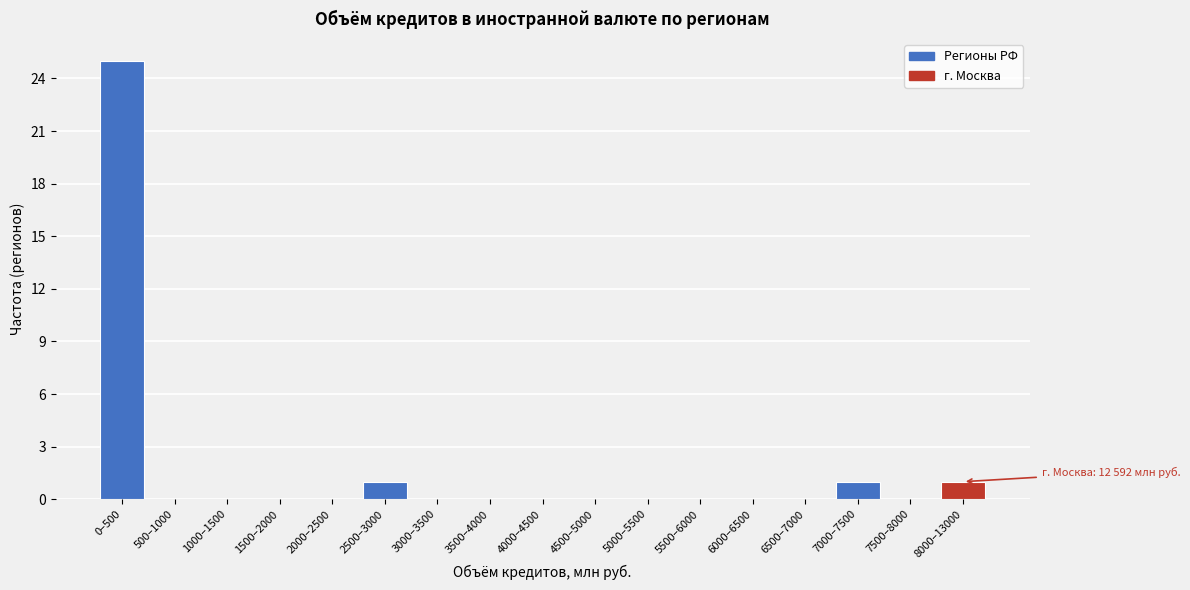

Reading right to left, what are all the values shown in this chart?

8000–13000=1	7500–8000=0	7000–7500=1	6500–7000=0	6000–6500=0	5500–6000=0	5000–5500=0	4500–5000=0	4000–4500=0	3500–4000=0	3000–3500=0	2500–3000=1	2000–2500=0	1500–2000=0	1000–1500=0	500–1000=0	0–500=25